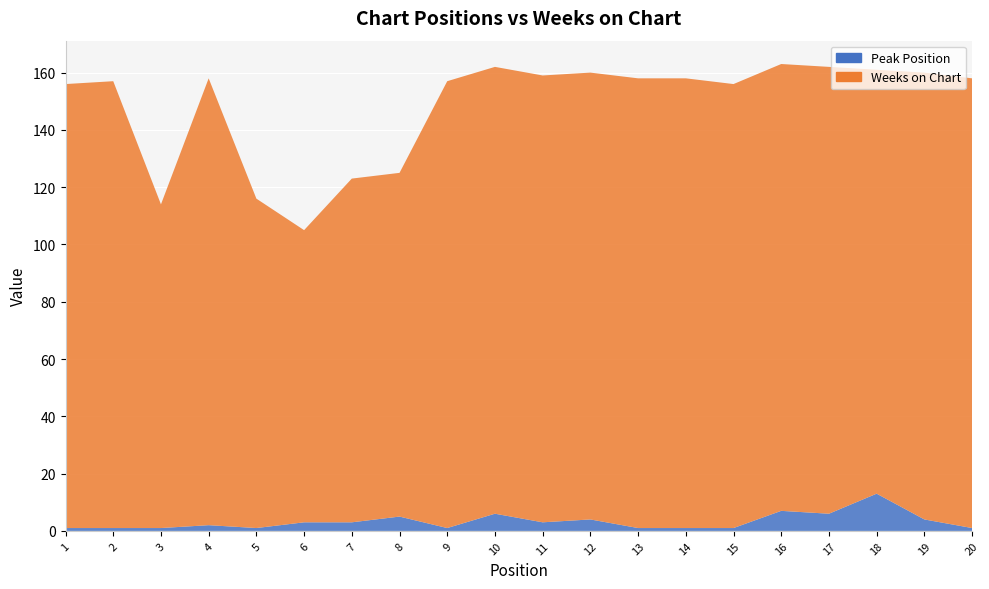

Reading left to right, transcribe all the data shown in this chart.

Peak Position: 1	1	1	2	1	3	3	5	1	6	3	4	1	1	1	7	6	13	4	1
Weeks on Chart: 155	156	113	156	115	102	120	120	156	156	156	156	157	157	155	156	156	148	156	157